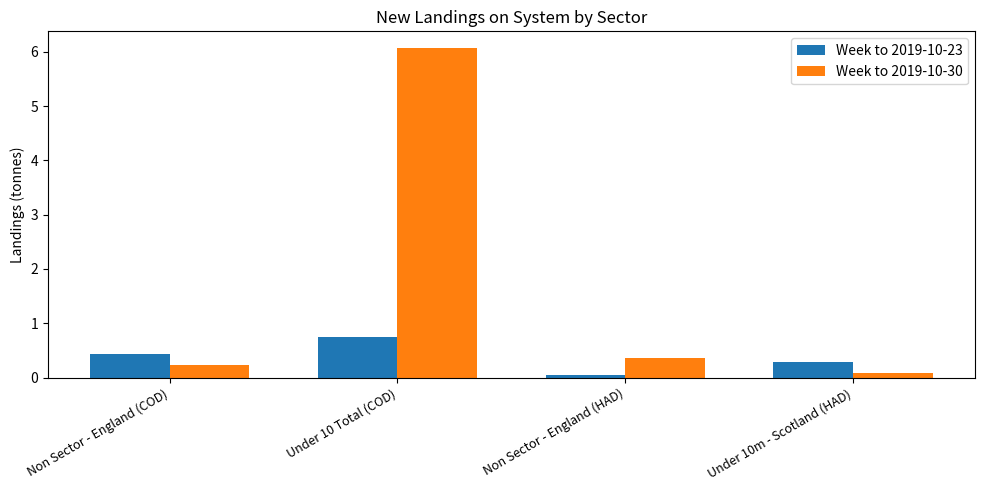

Which series has the widest spread of values?

Week to 2019-10-30